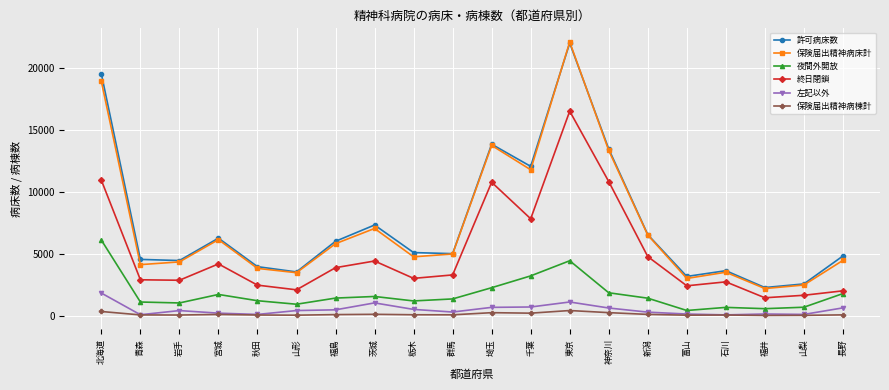

At which category does the chart reach its peak across all series?

東京